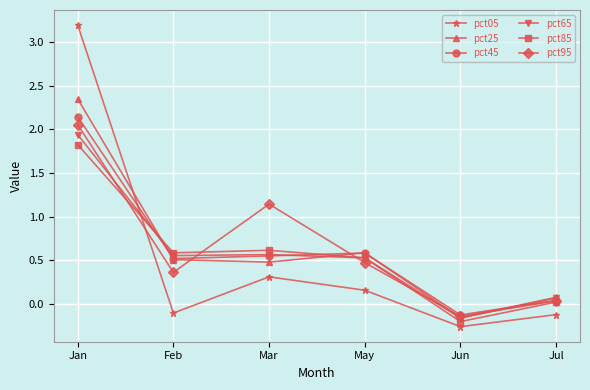

Count the number of categories in the chart.

6